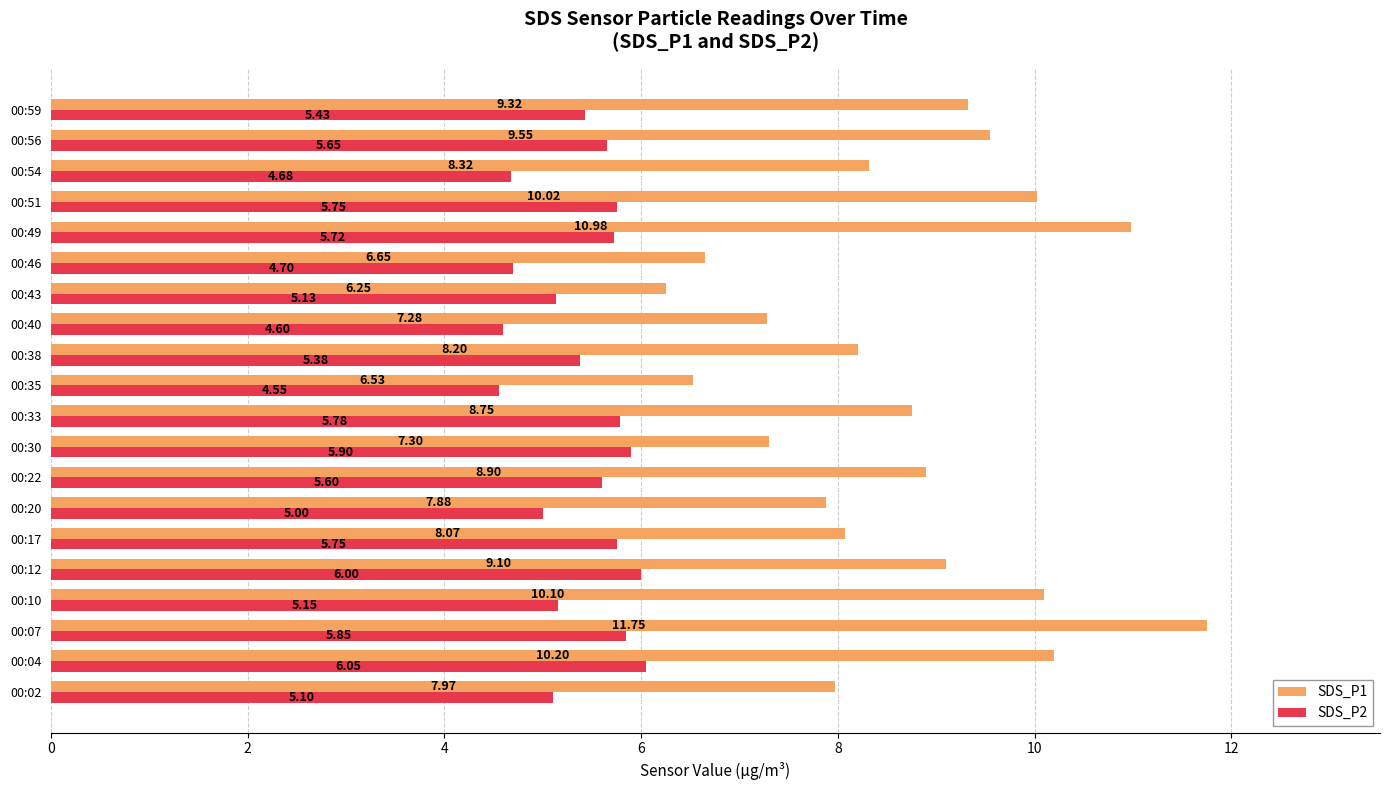

Which category has the highest value across all series?

00:07